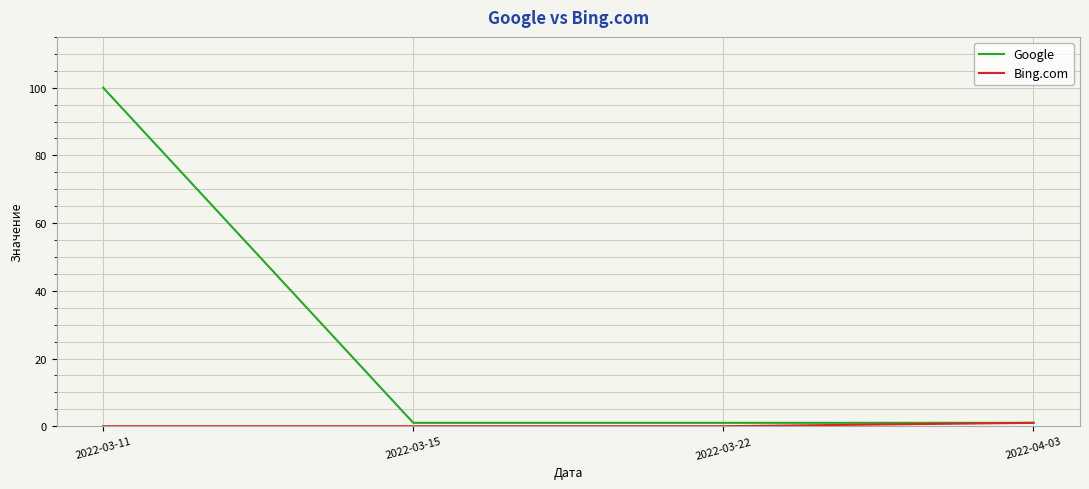

The Google series shows 100 at 2022-03-11. True or false?

True